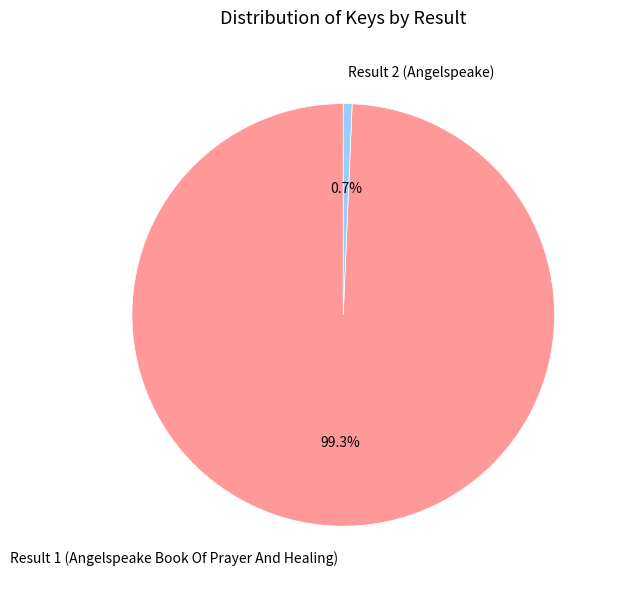

Do Result 2 (Angelspeake) and Result 1 (Angelspeake Book Of Prayer And Healing) together represent more than half of the pie?

Yes